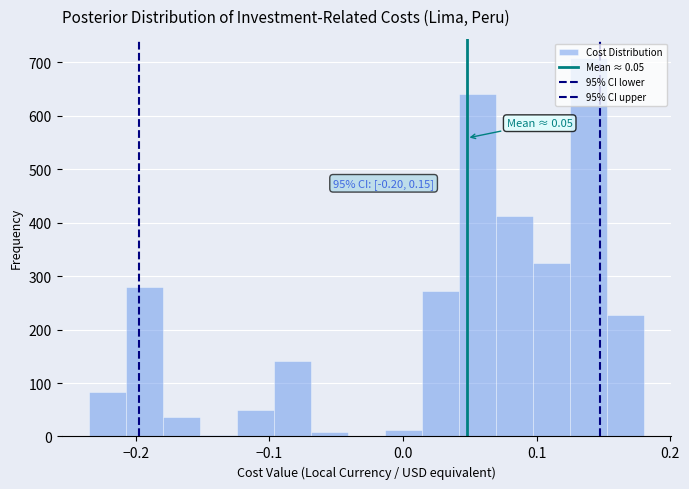

Around what value on the x-axis is the tallest bar? Give the approximate position of its centre, as read against the axis.

0.14